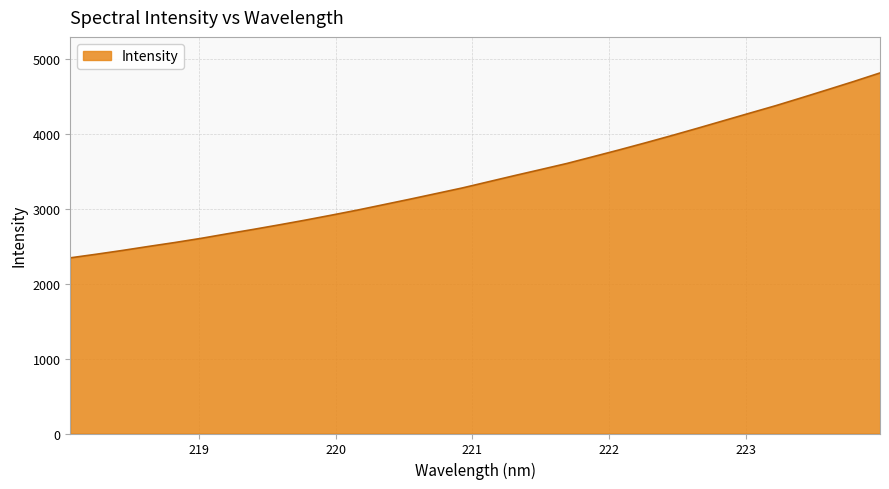

What is the difference between the maximum and minimum values?

2471.6